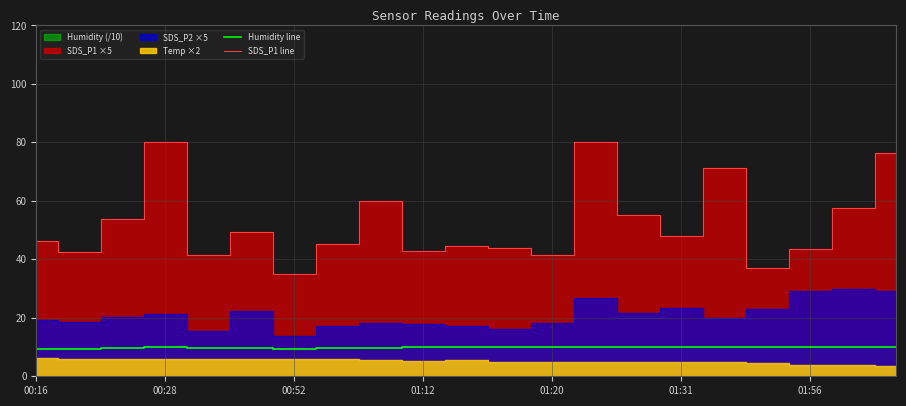

Reading left to right, what are all the values shown in this chart?

Humidity line: 9.4	9.2	9.6	9.9	9.7	9.6	9.4	9.7	9.5	9.9	10.0	10.0	10.0	10.0	10.0	10.0	10.0	10.0	10.0	10.0	10.0
SDS_P1 line: 46.2	42.6	53.7	80.0	41.6	49.5	35.1	45.4	60.0	42.8	44.4	43.8	41.5	80.0	55.1	47.9	71.3	37.1	43.5	57.5	76.2